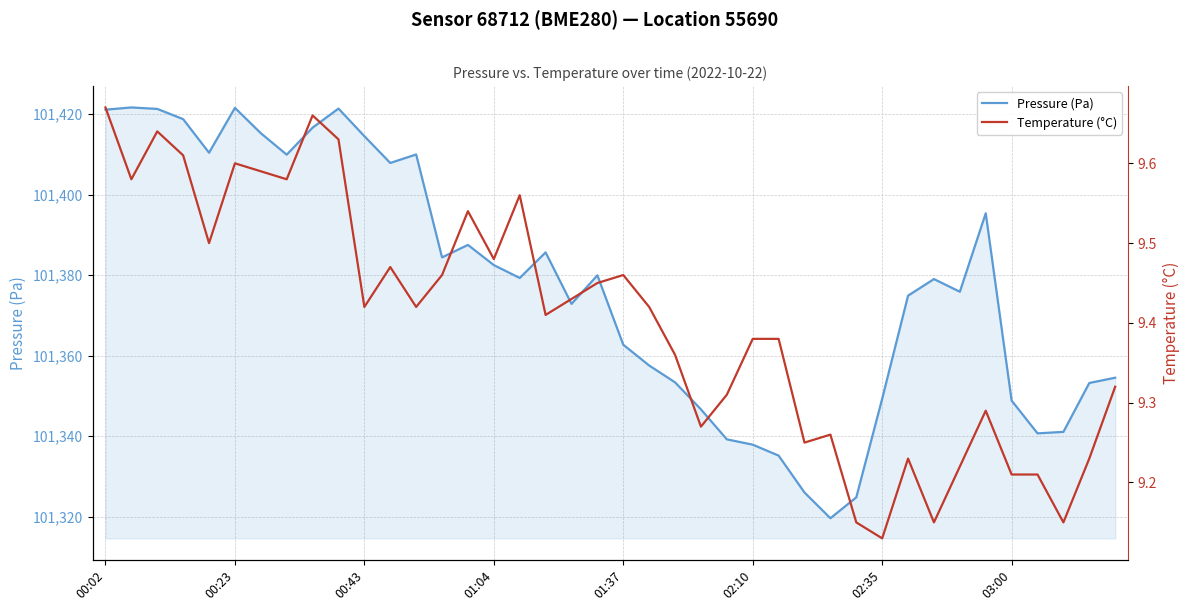

True or false: Temperature (°C) has more than 0 points higher than both neighbors.

True